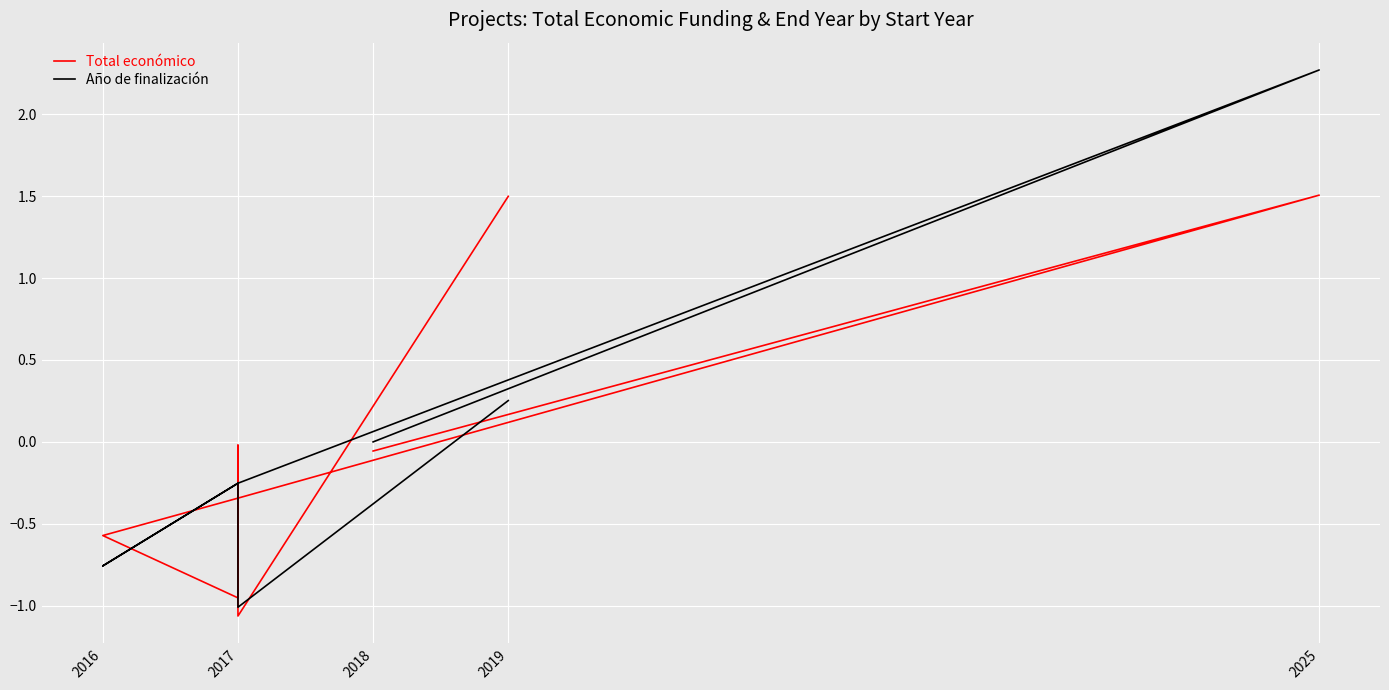

How many intersections are there between Total económico and Año de finalización?

5